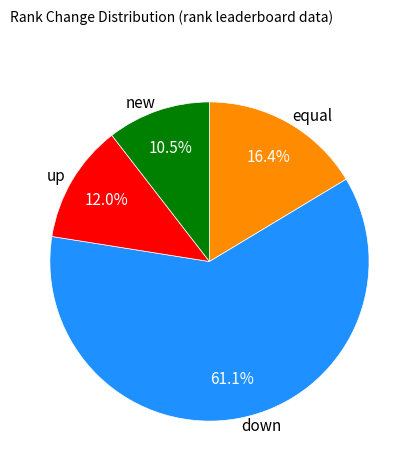

Which category has the smallest portion of the pie?

new